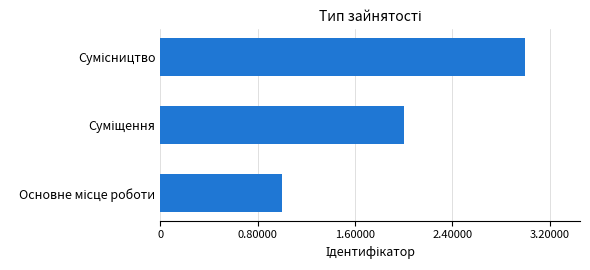

Count the number of data series in this chart.

1